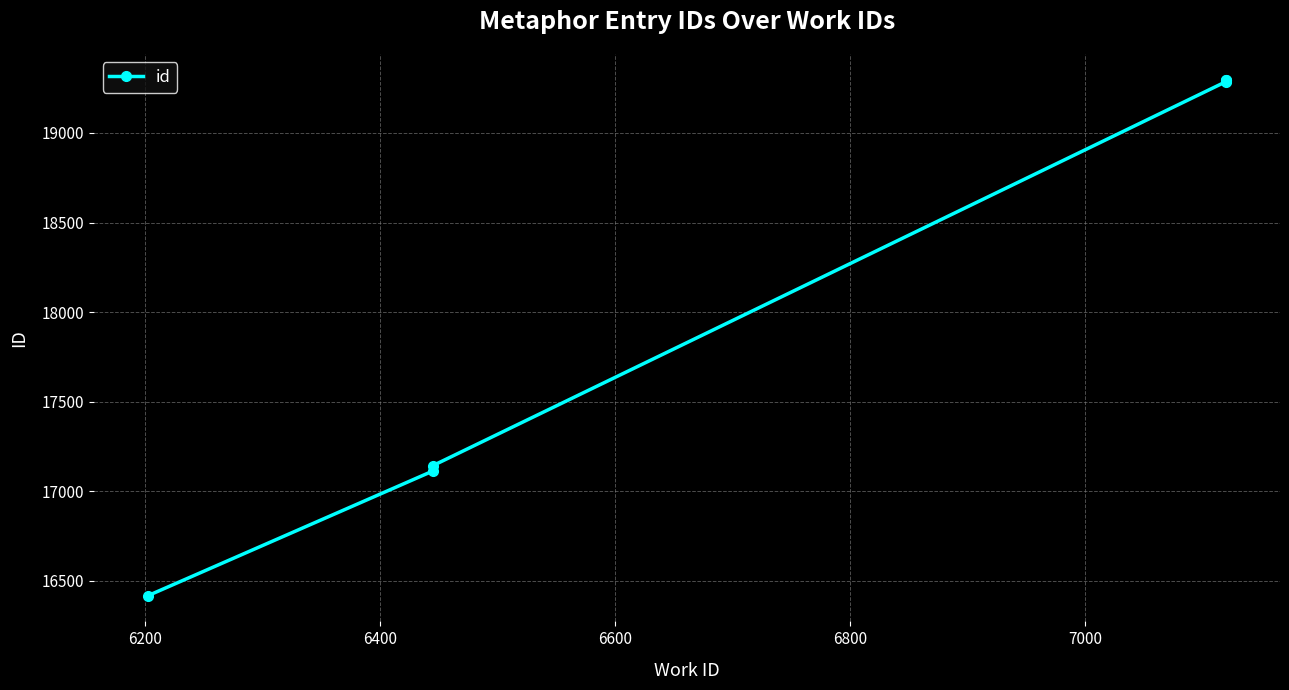

How many categories are shown in the chart?

7